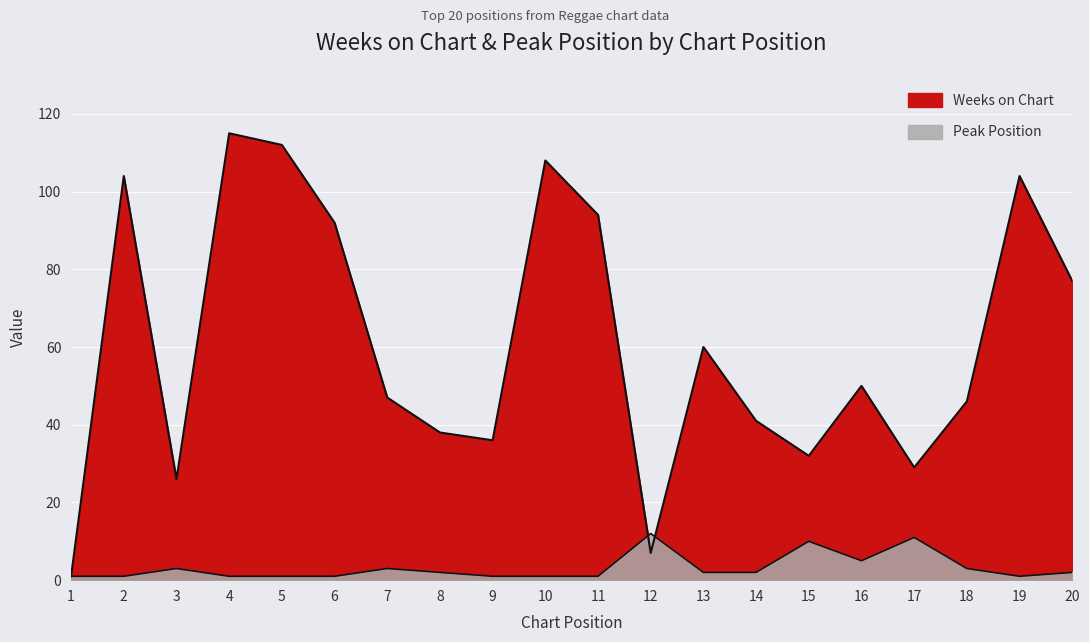

Which series changed the most between 1 and 12?

Peak Position